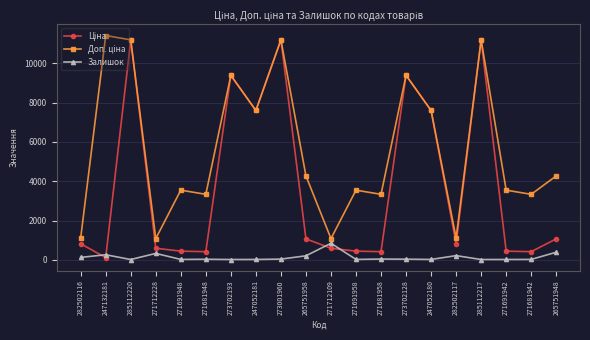

At how many categories does at least one series exceed 8393?

6